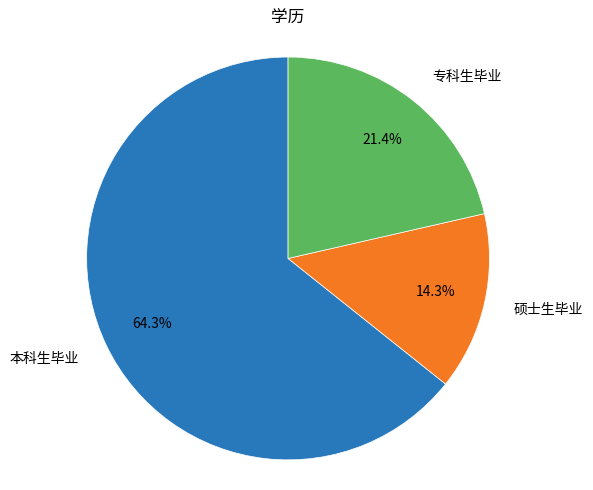

Does 专科生毕业 represent more than half of the total?

No